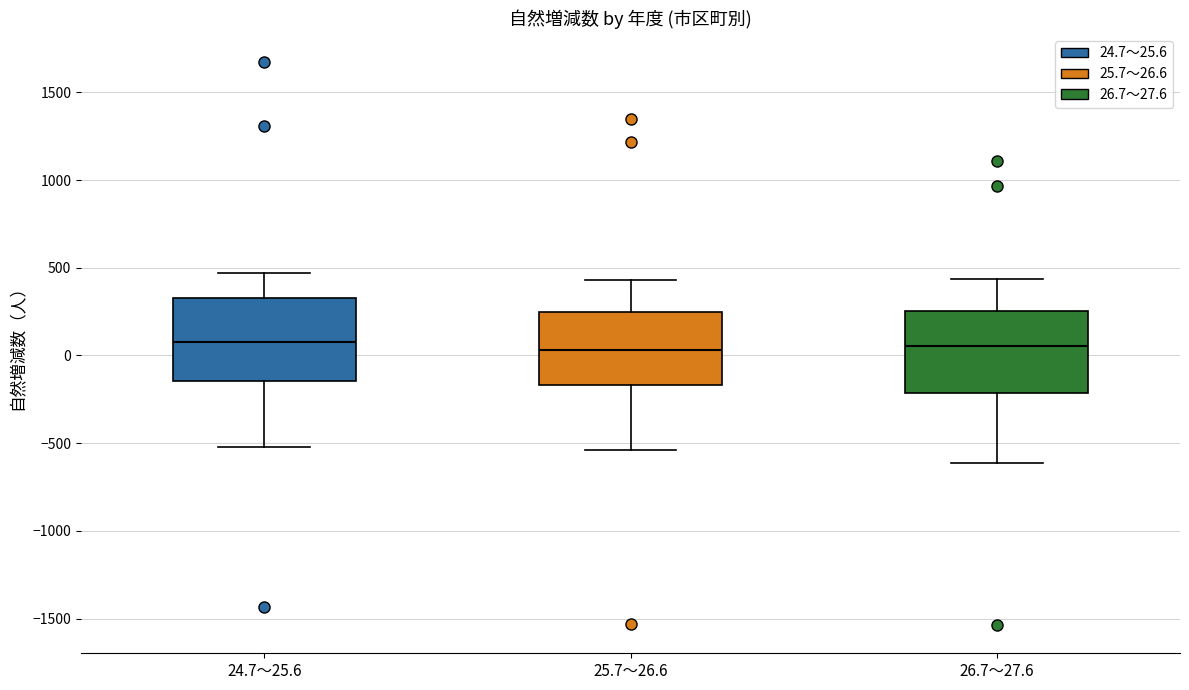

Reading left to right, transcribe this box plot: for each box, give where its median line is, the range the box spans, and where its two whiskers end, as read against the y-axis. The values are not printed on the chart, so give them approximately, as read against the axis.

24.7～25.6: median 100, box -150 to 350, whiskers -500 to 450
25.7～26.6: median 50, box -150 to 250, whiskers -550 to 450
26.7～27.6: median 50, box -200 to 250, whiskers -600 to 450